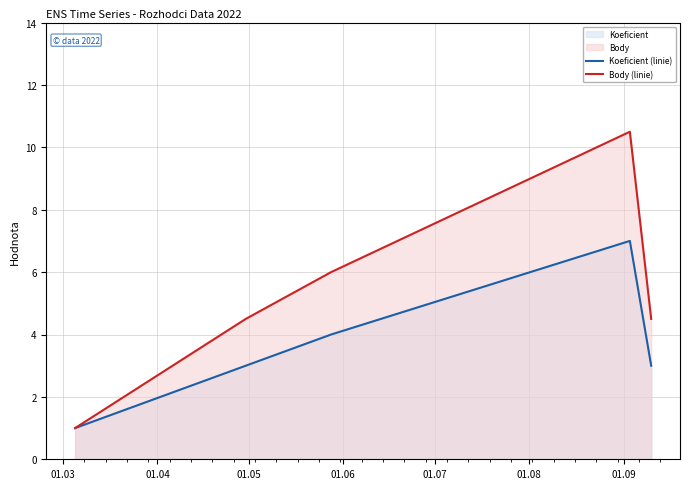

Which series has the largest range (max minus min)?

Body (linie)